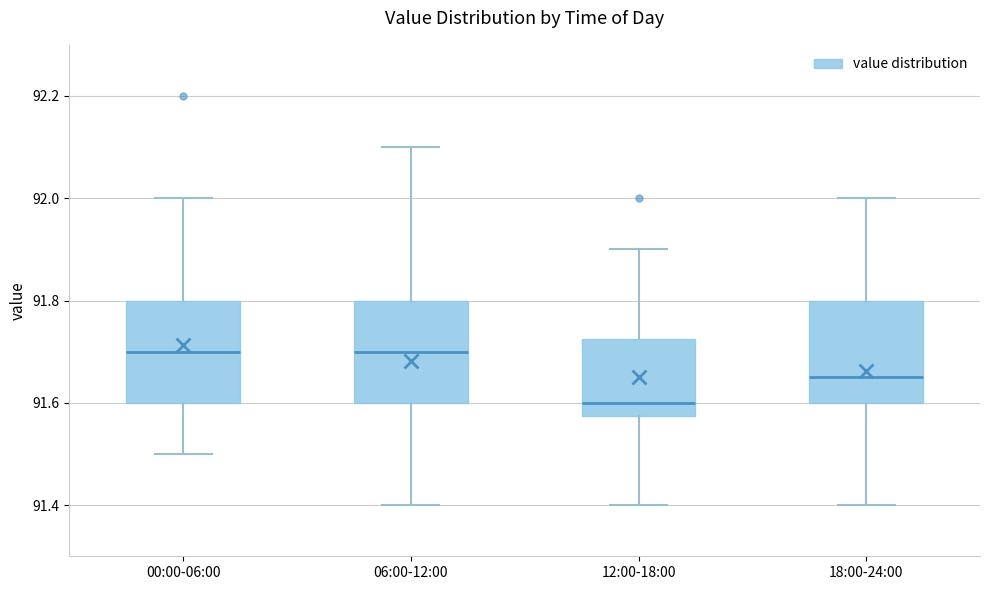

Reading left to right, read every box against the y-axis: the position of its median line, the range the box covers, and the ends of its whiskers. The values are not printed on the chart, so give them approximately, as read against the axis.

00:00-06:00: median 91.70, box 91.60 to 91.80, whiskers 91.50 to 92.00
06:00-12:00: median 91.70, box 91.60 to 91.80, whiskers 91.40 to 92.10
12:00-18:00: median 91.60, box 91.58 to 91.72, whiskers 91.40 to 91.90
18:00-24:00: median 91.66, box 91.60 to 91.80, whiskers 91.40 to 92.00